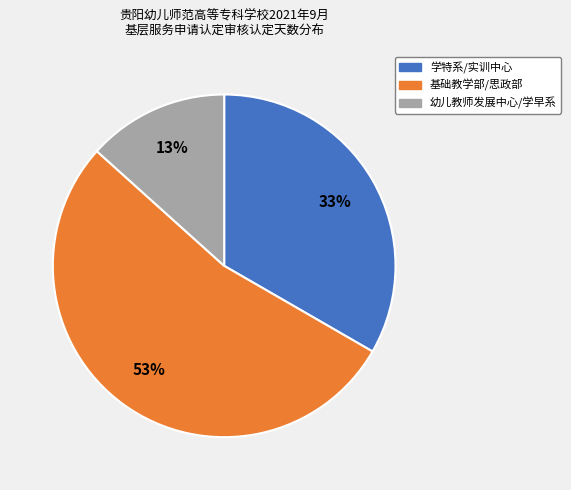

Is there any slice that represents more than half of the pie?

Yes